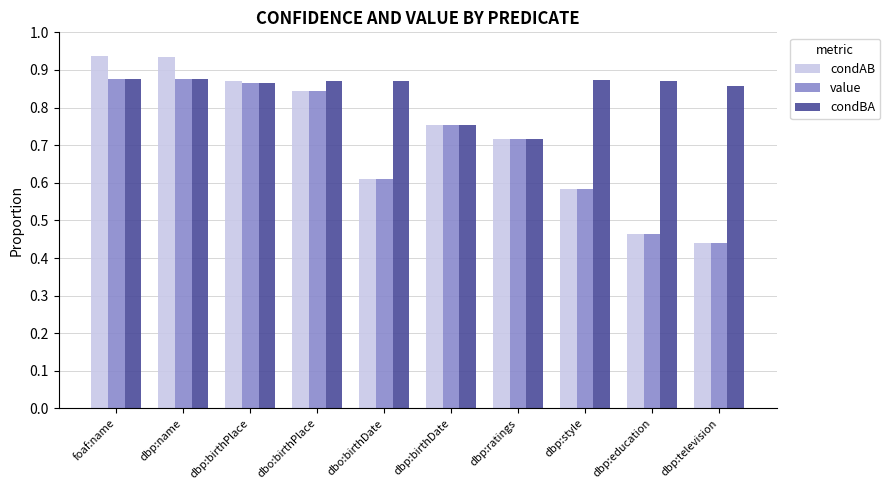

Which category has the lowest value across all series?

dbp:television